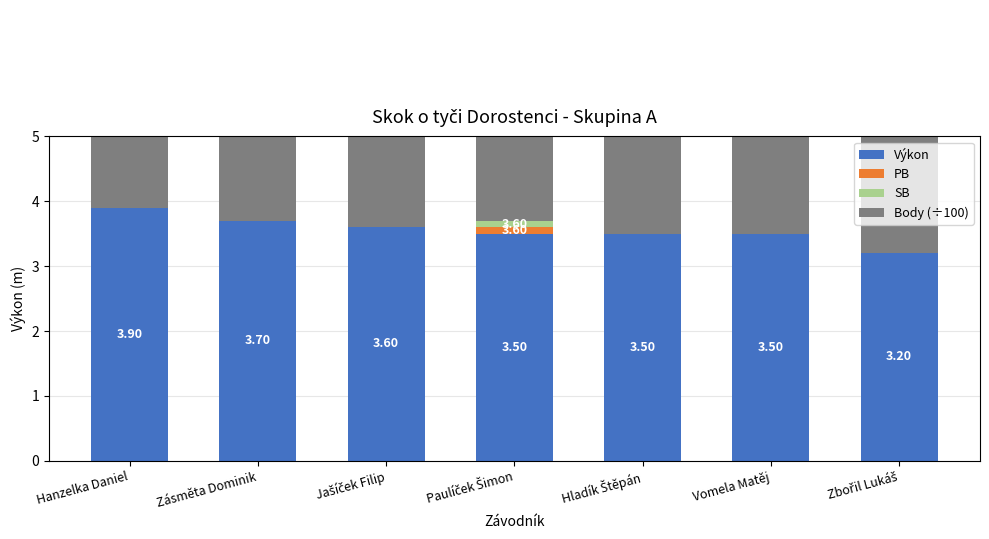

The Body (÷100) series shows 1.5 at Zbořil Lukáš. True or false?

False